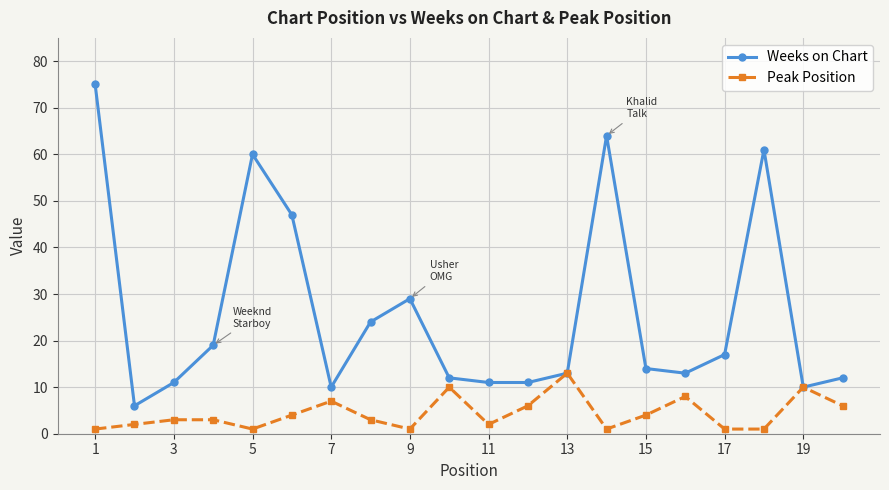

What are all the series names shown in the legend?

Weeks on Chart, Peak Position